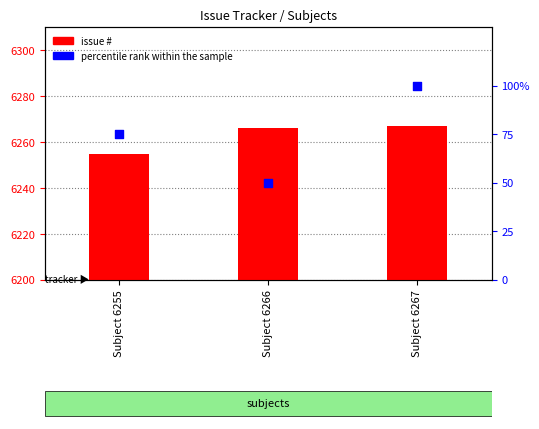

At how many categories does at least one series exceed 5465?

3